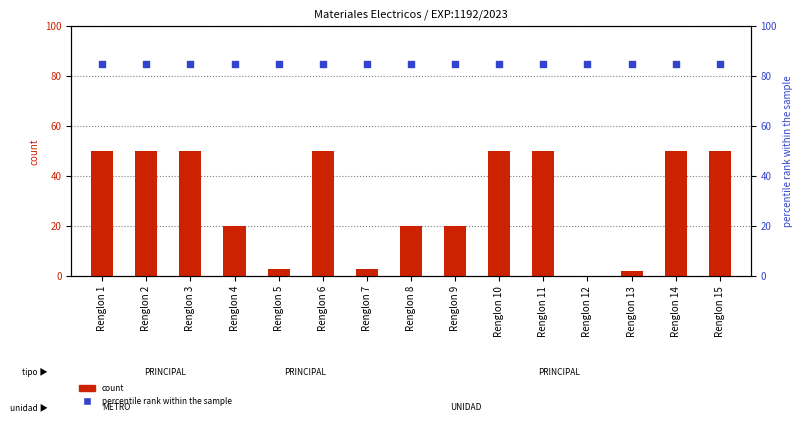

Which series has the largest Y range (max minus min)?

count